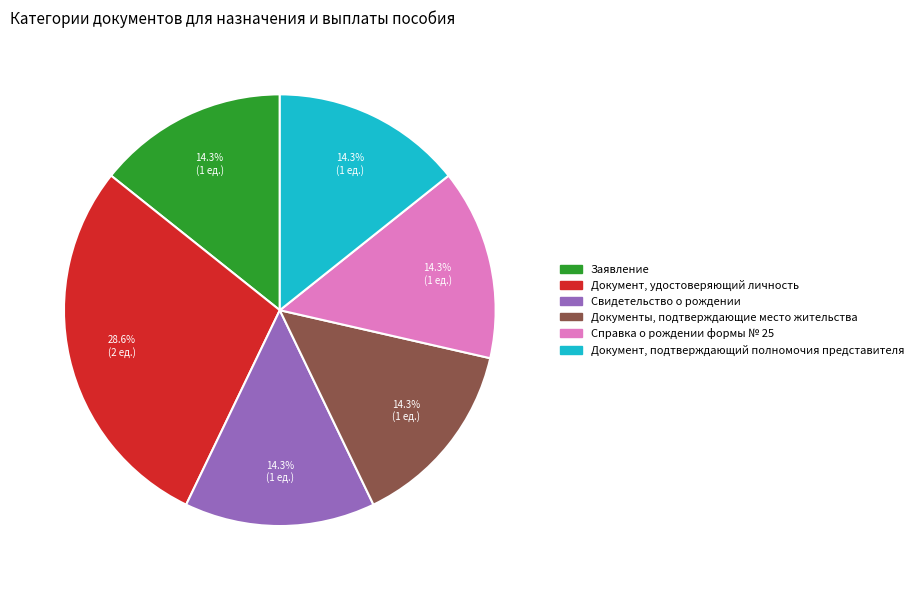

What portion of the pie excludes Документ, удостоверяющий личность?

71.4%